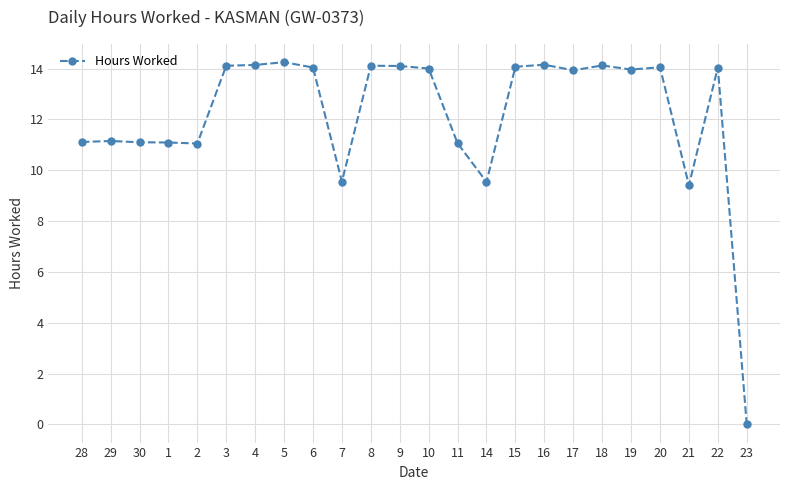

Which has a higher value, 15 or 21?

15